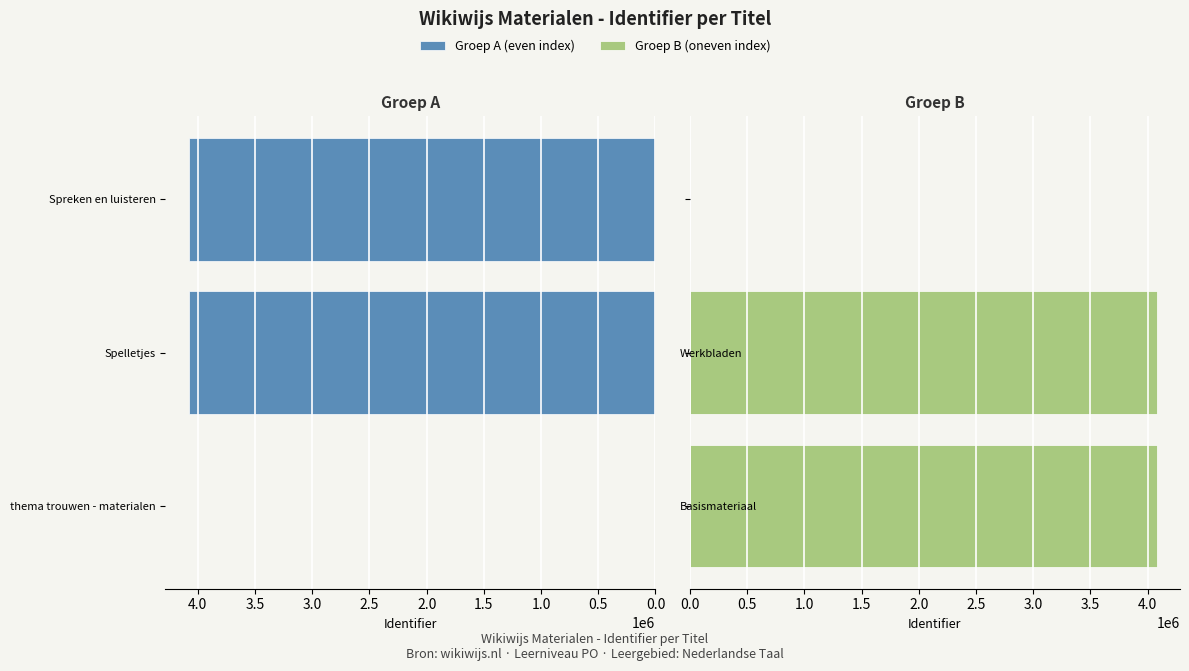

What is the approximate value of Groep A (even index) at Spelletjes, to the nearest 100?

4079700